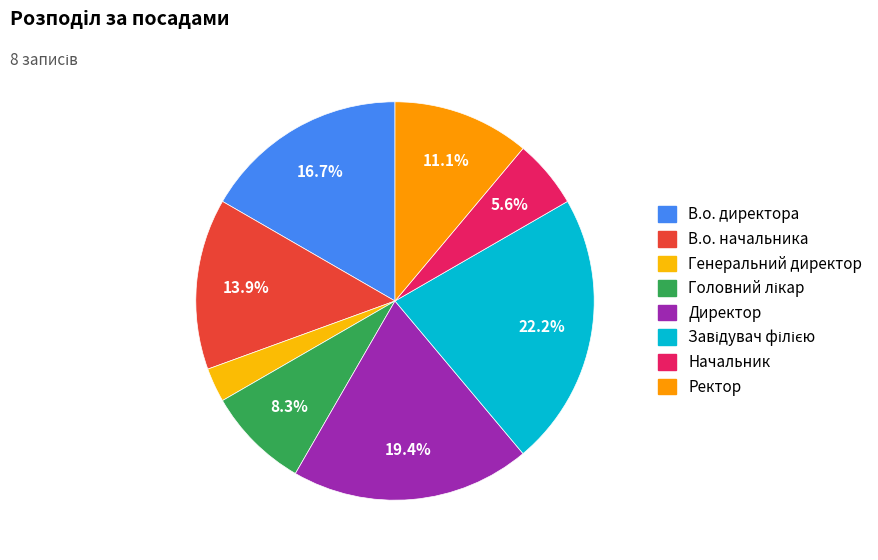

Combined, what portion of the pie is Завідувач філією and Генеральний директор?

25.0%